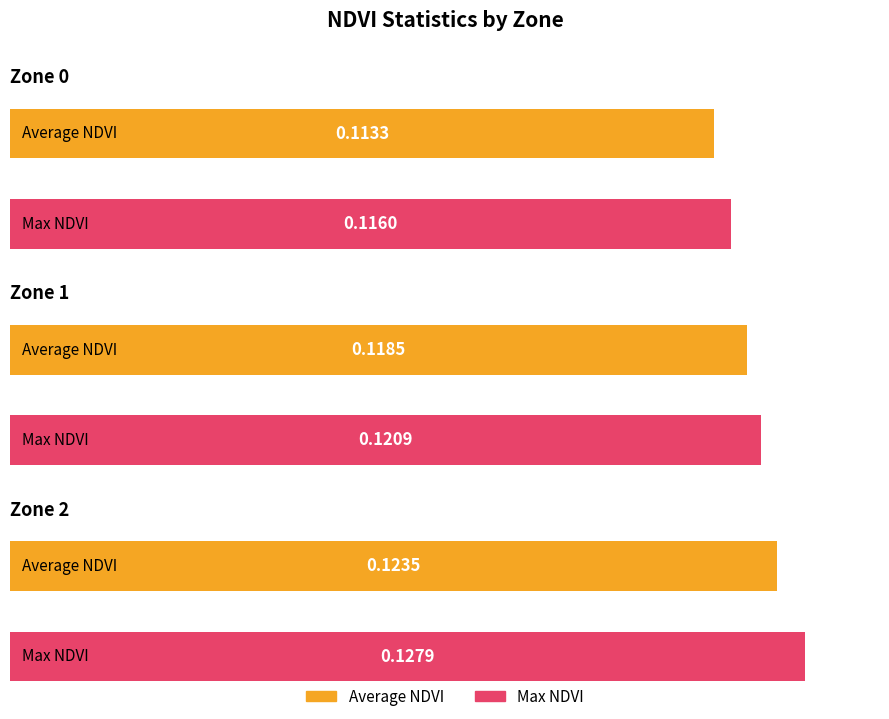

What is the total value across all series at Zone 1?

0.2